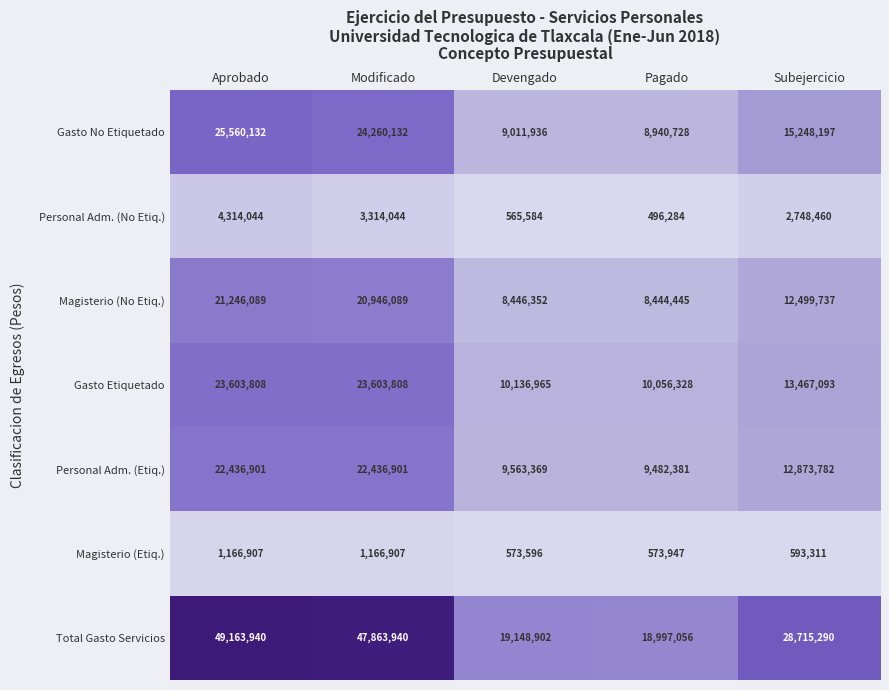

What is the spread (max minus min) of values at Pagado?

18500772